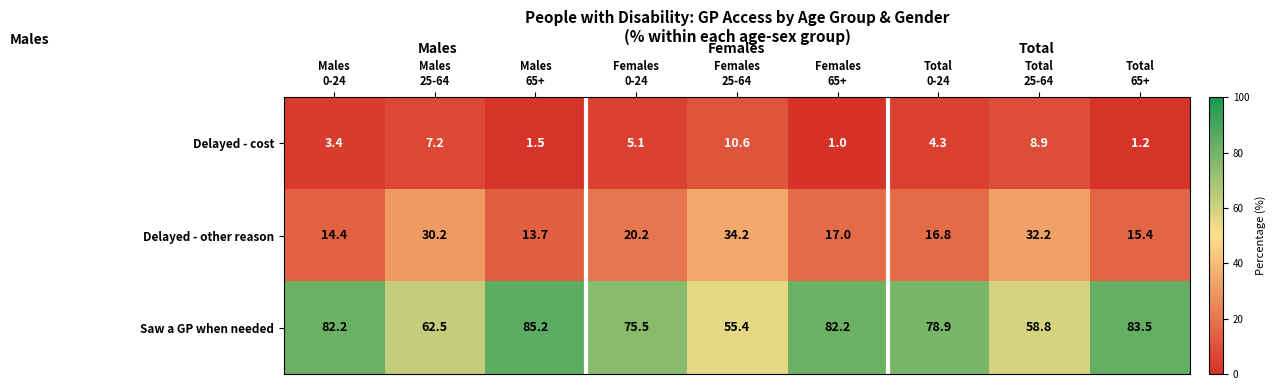

Which series has the widest spread of values?

Saw a GP when needed